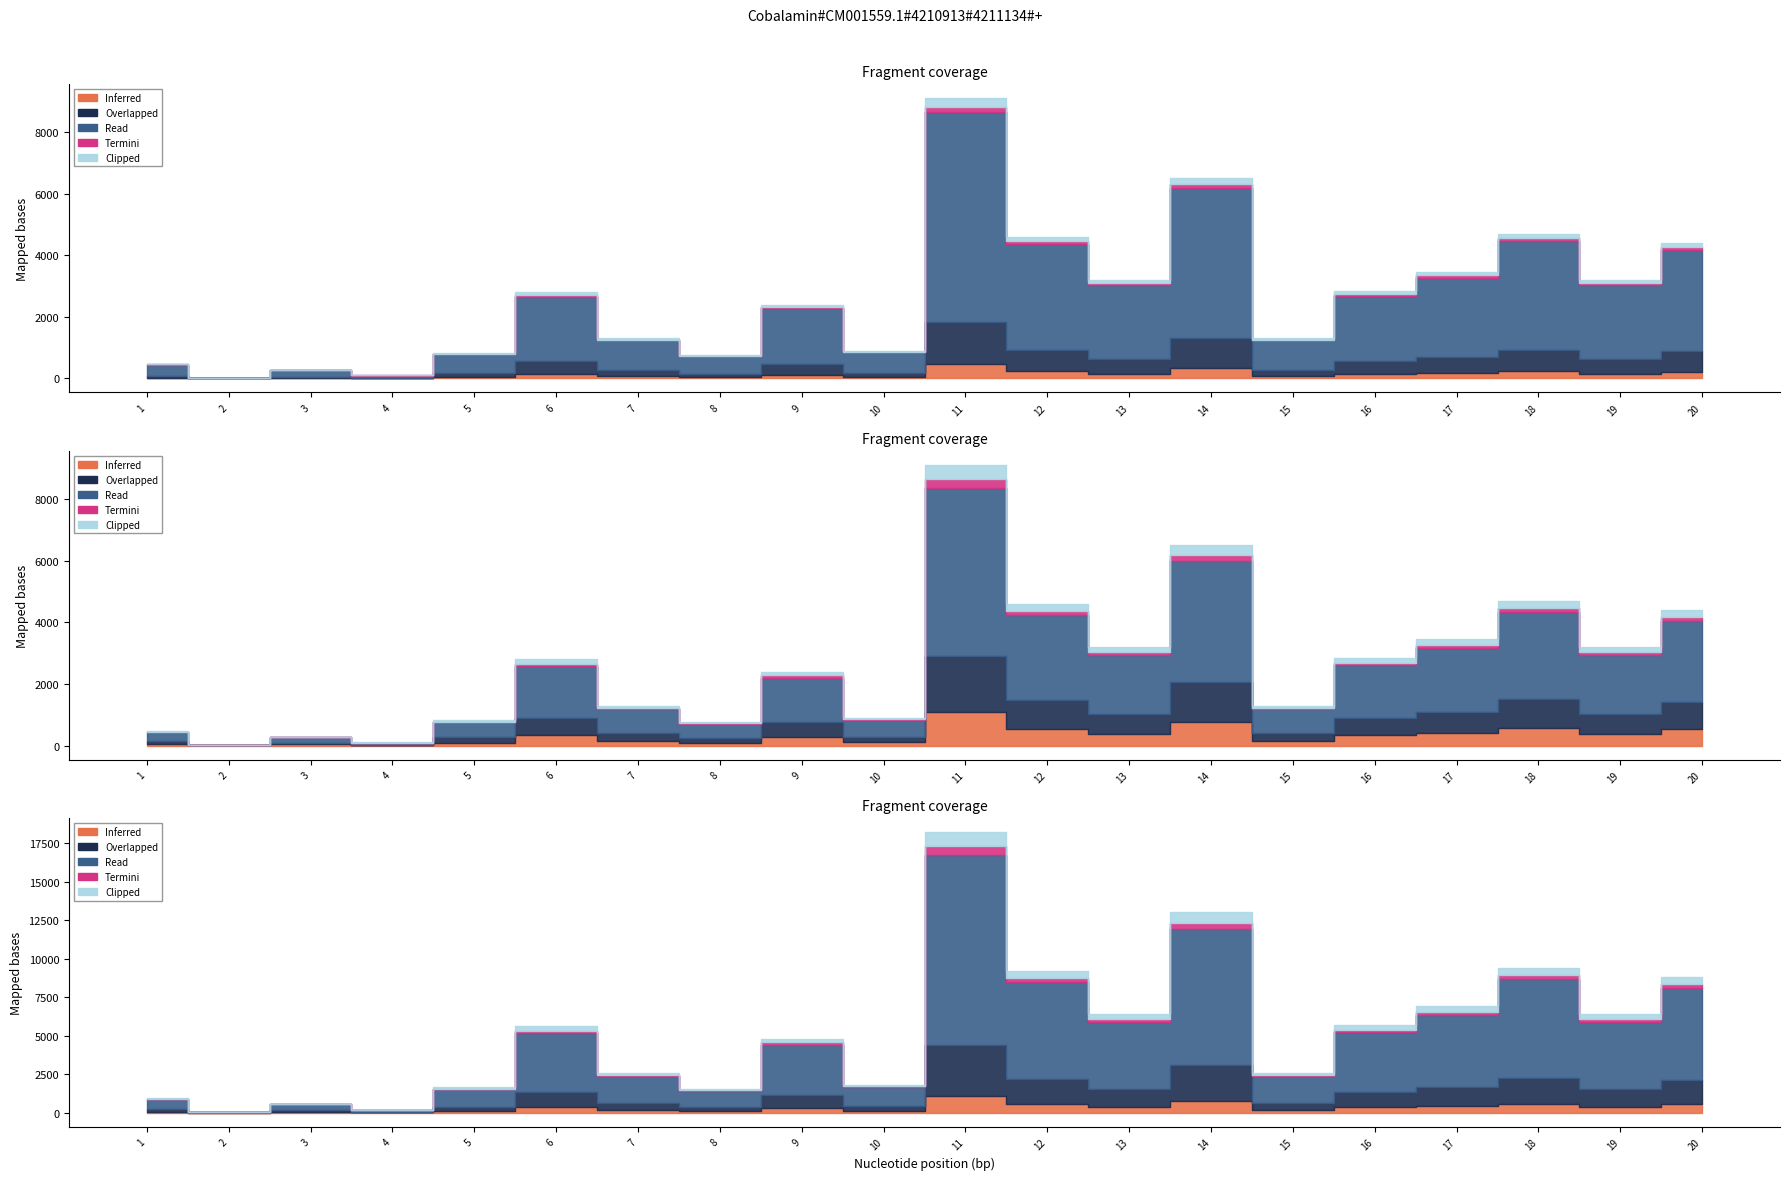

What is the spread (max minus min) of values at 17?

3449